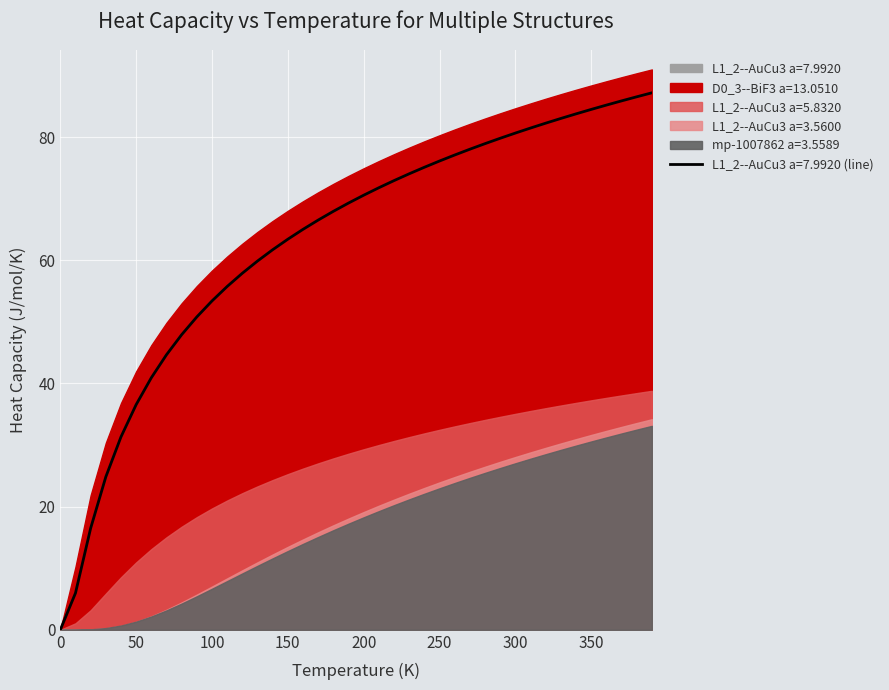

At 22, list the series in order from largest to smallest.

D0_3--BiF3 a=13.0510, L1_2--AuCu3 a=7.9920, L1_2--AuCu3 a=5.8320, L1_2--AuCu3 a=3.5600, mp-1007862 a=3.5589